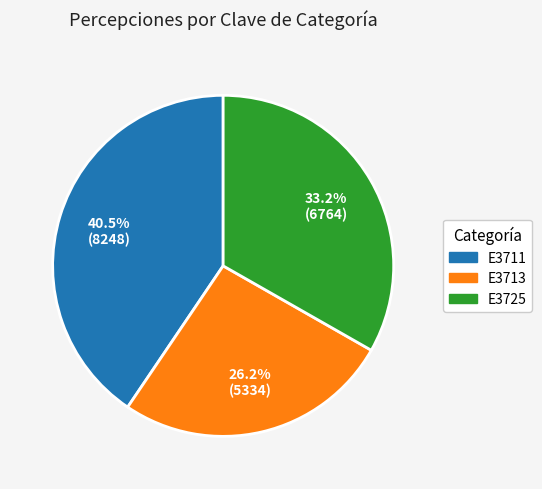

What percentage do E3711 and E3725 together represent?

73.8%